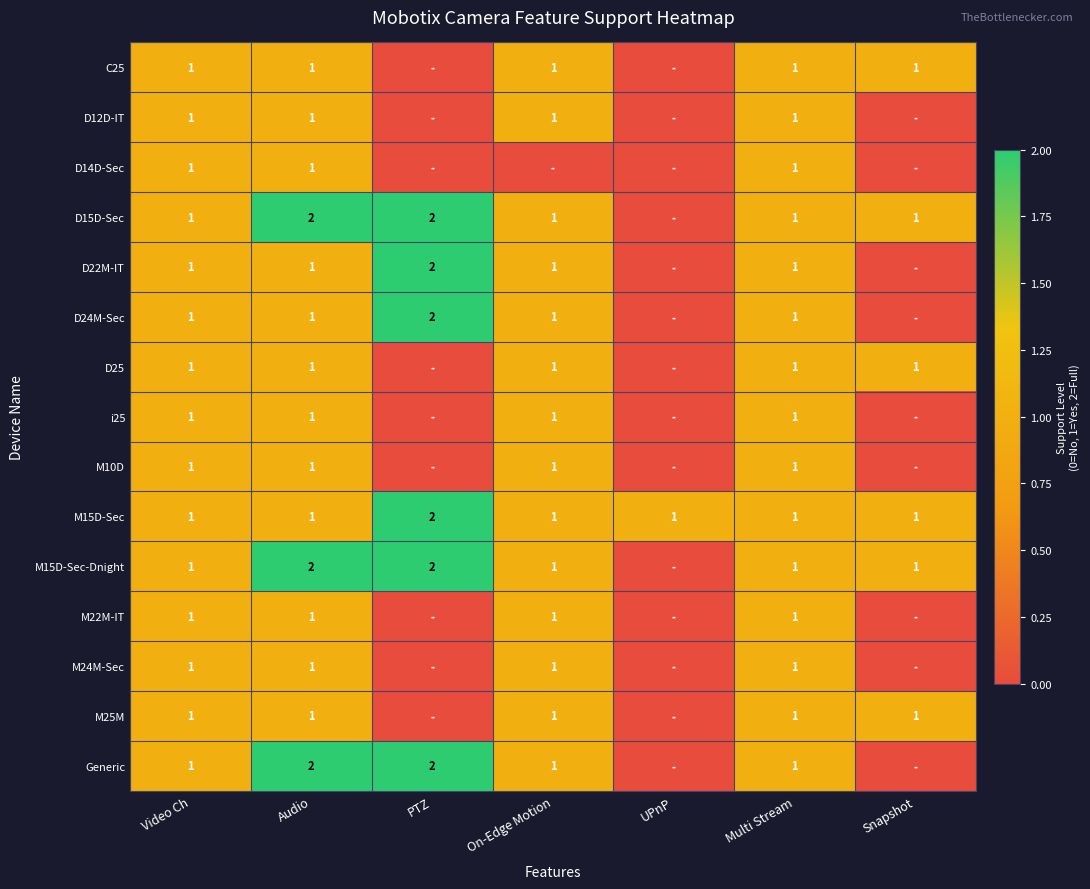

True or false: M15D-Sec-Dnight has a value of 1 at Video Ch.

True